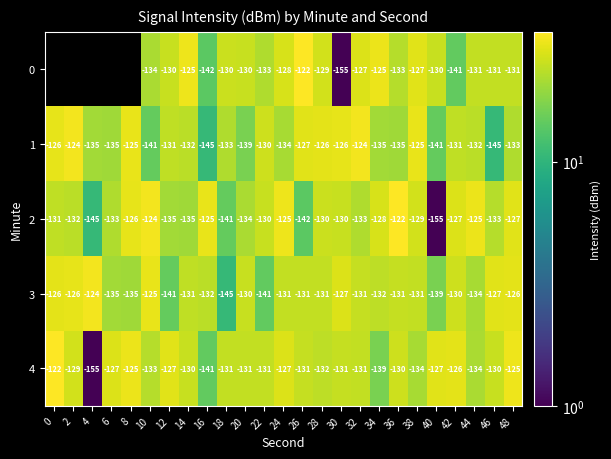

At which category is the sum across all series the highest?

48